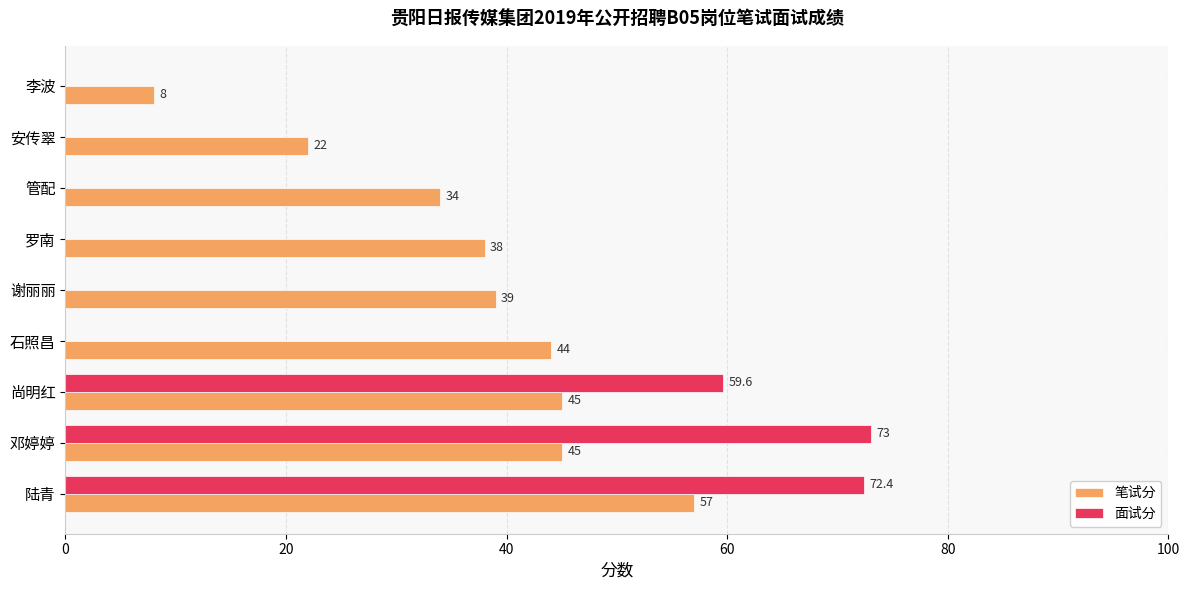

What is the sum of all 面试分 values?

205.0